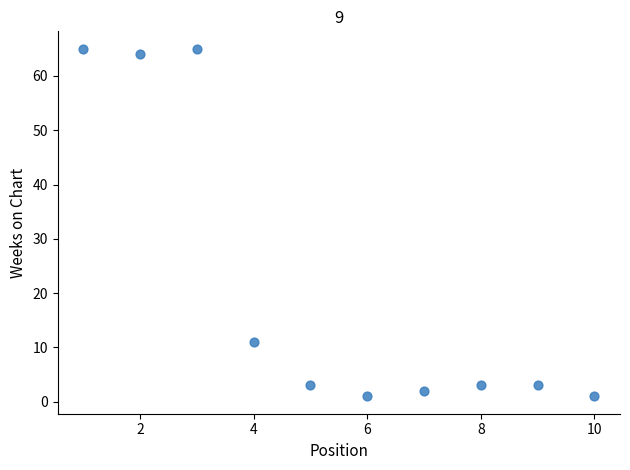

What is the range of X values (max minus min)?

9